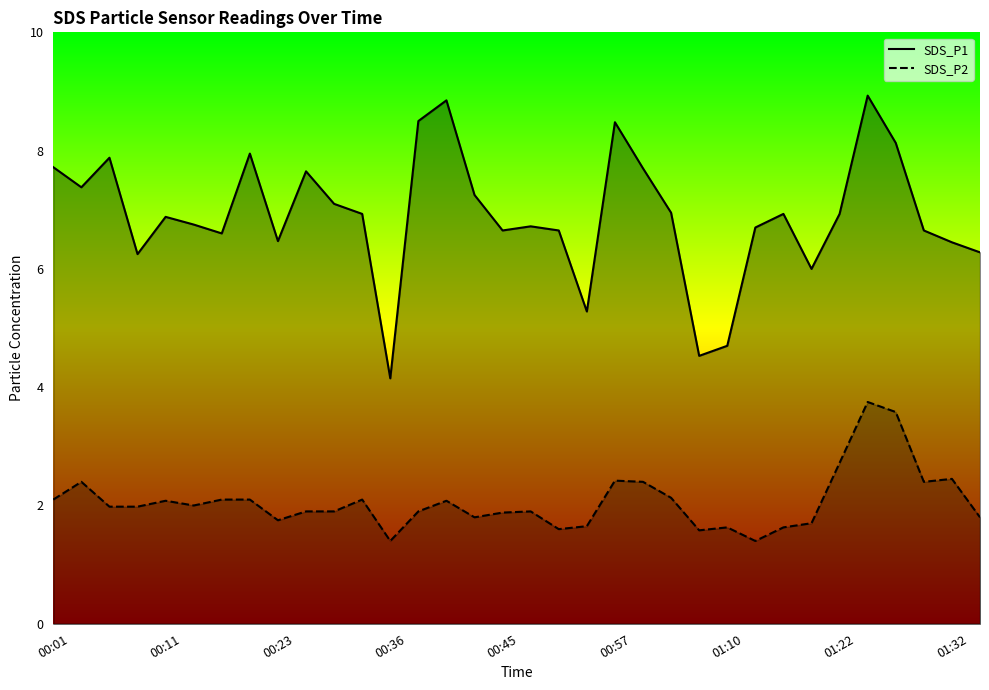

What is the greatest value displayed?

8.9